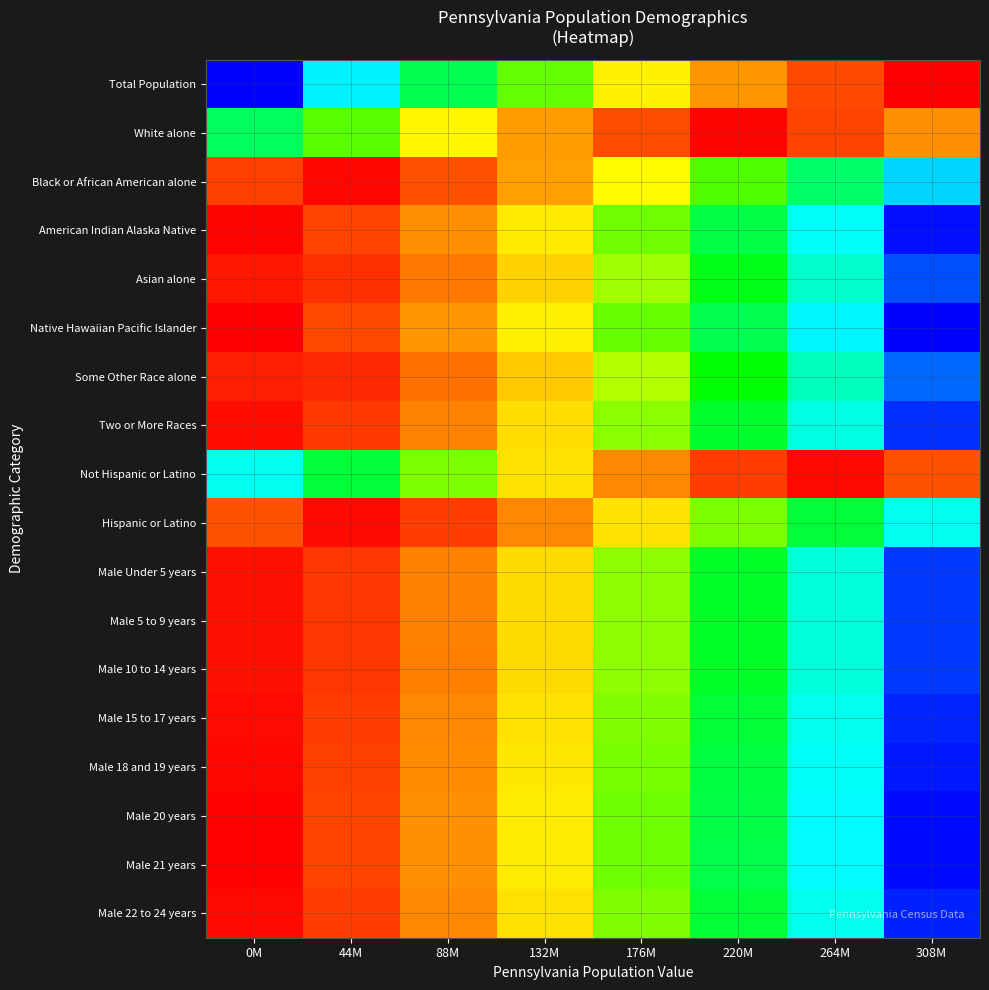

Is the value of Not Hispanic or Latino at 264M greater than the value of Total Population at 220M?

Yes